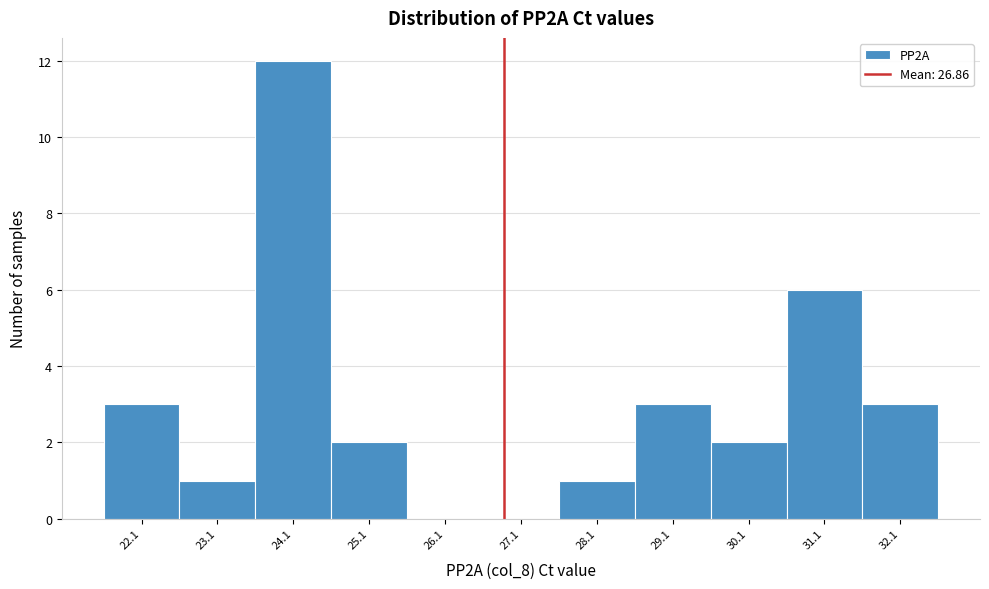

How tall is the bar that spans 31.58 to 32.58 on the x-axis? Neither the bar edges nor the heights are printed on the chart, so give them approximately, as read against the axes.

3